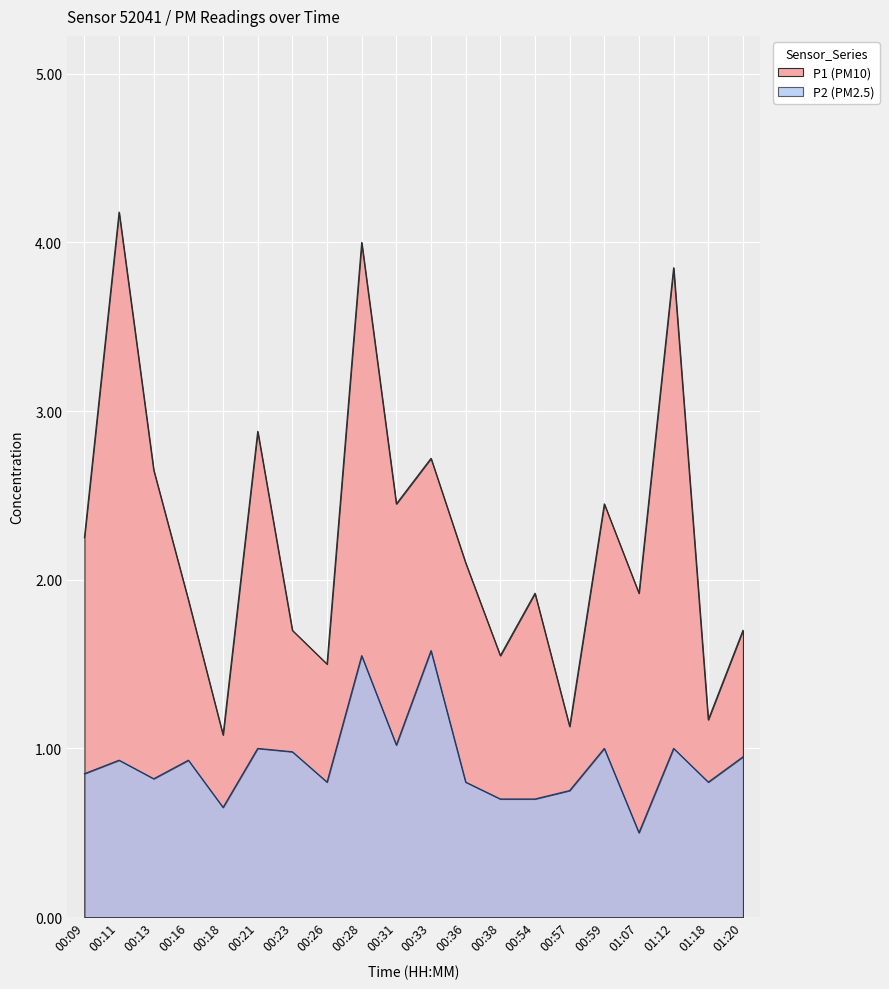

Does the chart display data point markers on the line(s)?

No